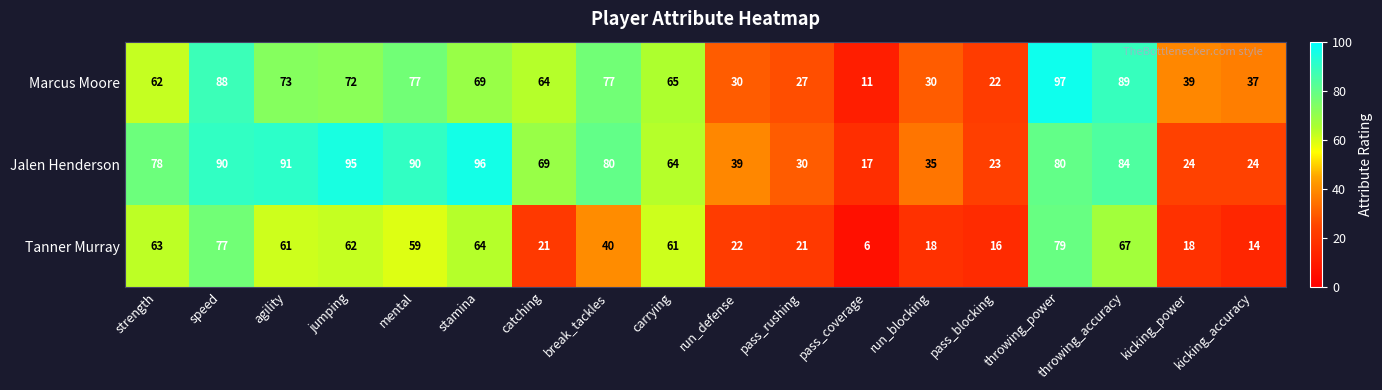

What is the difference between the highest and lowest values at kicking_accuracy?

23